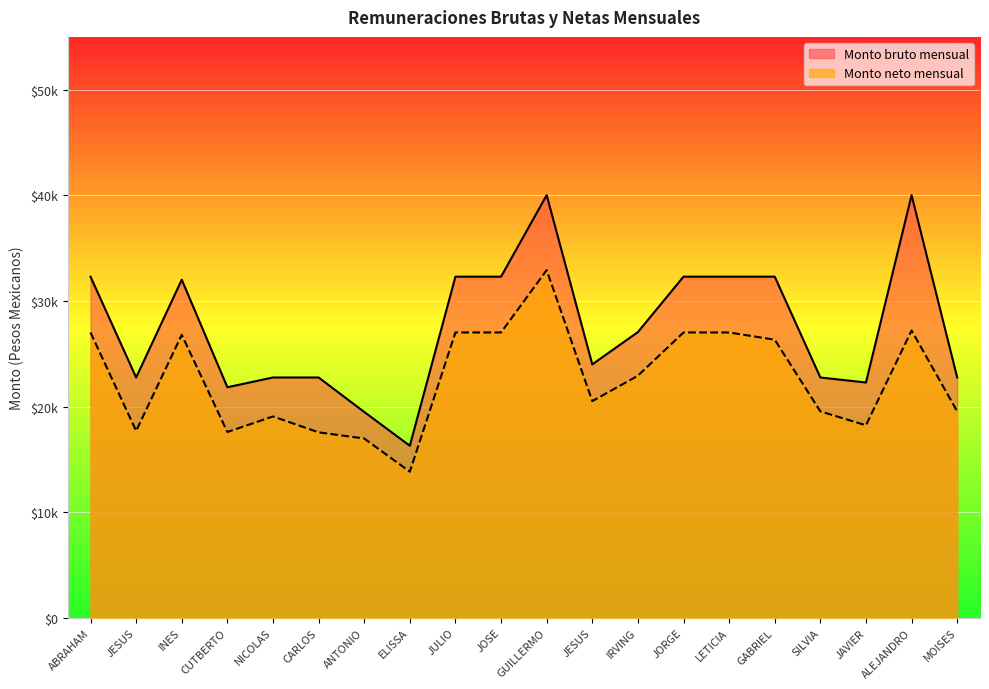

Which series changed the most between JESUS and SILVIA?

Monto neto mensual